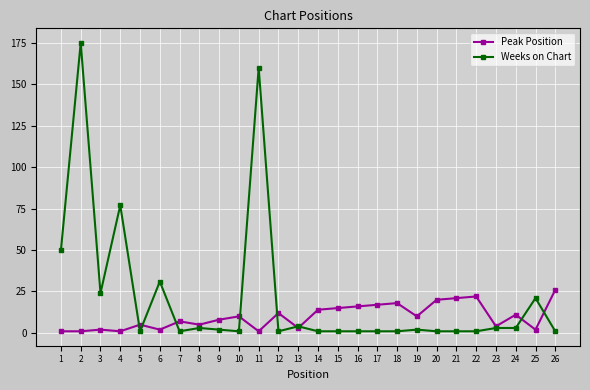

What are all the series names shown in the legend?

Peak Position, Weeks on Chart